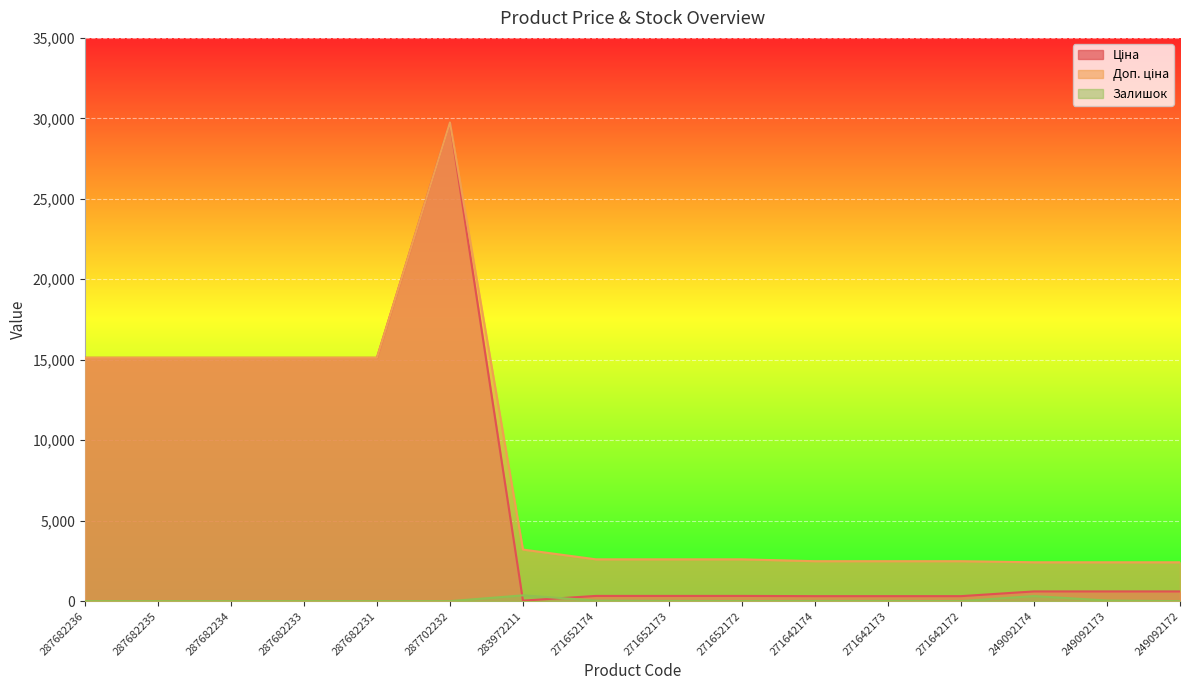

What are all the series names shown in the legend?

Ціна, Доп. ціна, Залишок